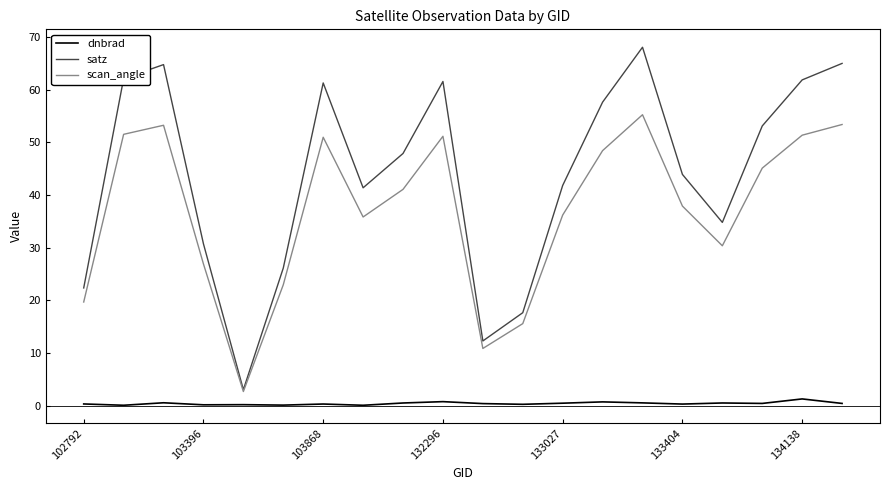

True or false: scan_angle and dnbrad cross at least once.

False